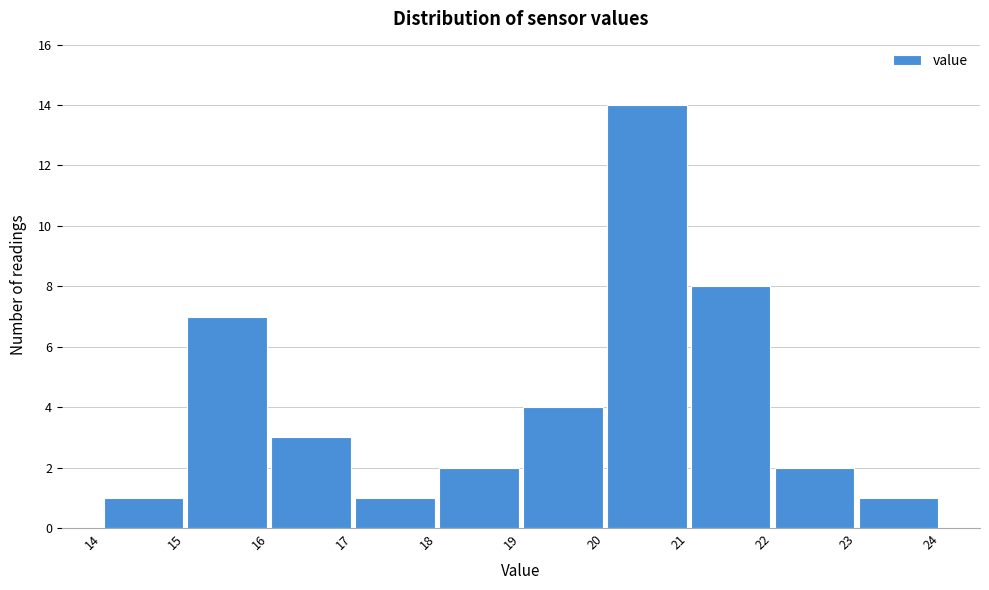

Reading left to right, transcribe this chart: for each bar, give the range it covers on the x-axis and its height. The values are not printed on the chart, so give them approximately, as read against the axis.

14 to 15: 1
15 to 16: 7
16 to 17: 3
17 to 18: 1
18 to 19: 2
19 to 20: 4
20 to 21: 14
21 to 22: 8
22 to 23: 2
23 to 24: 1